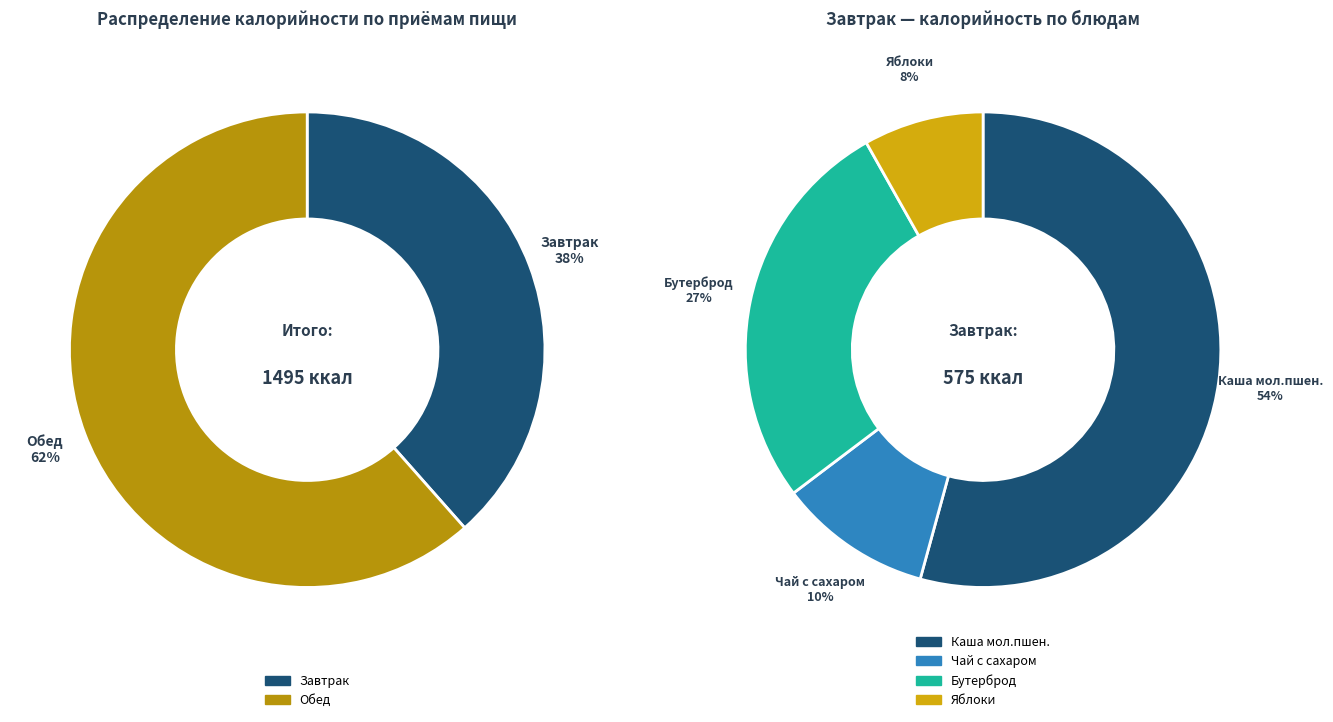

What is the change in value from Завтрак to Обед?

+344.5